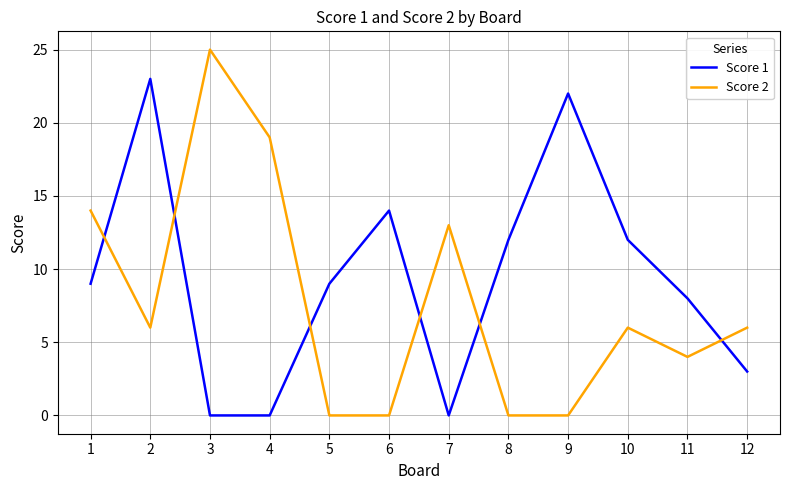

Rank the series by their maximum value, from highest to lowest.

Score 2, Score 1